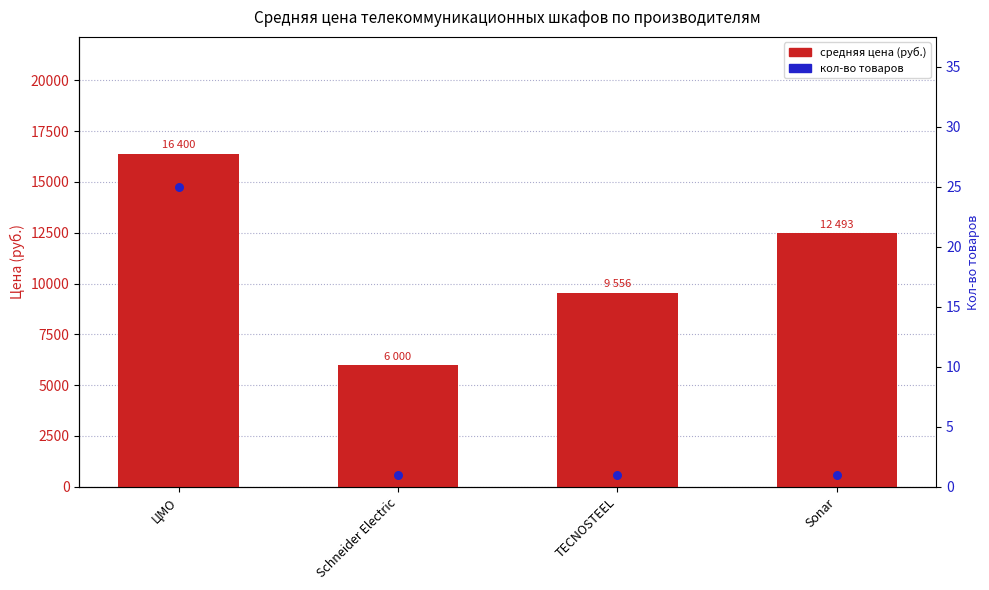

Which series contains the highest Y value?

средняя цена (руб.)